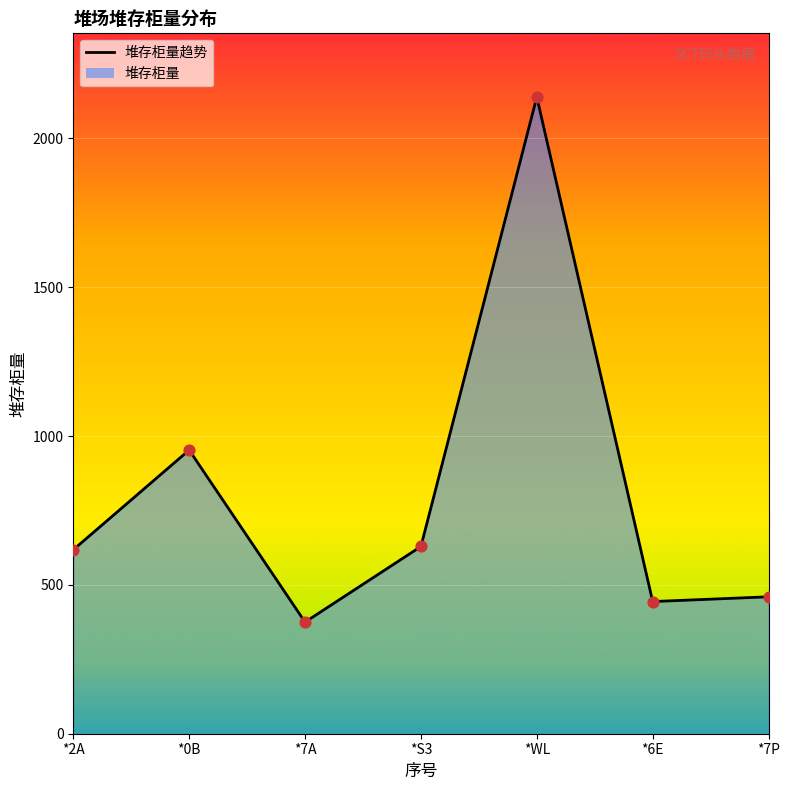

Which has a higher value, *7A or *S3?

*S3